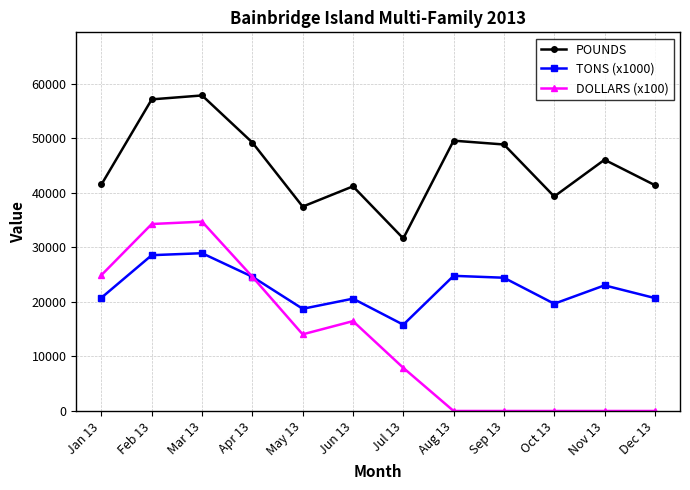

True or false: DOLLARS (x100) and POUNDS cross at least once.

False